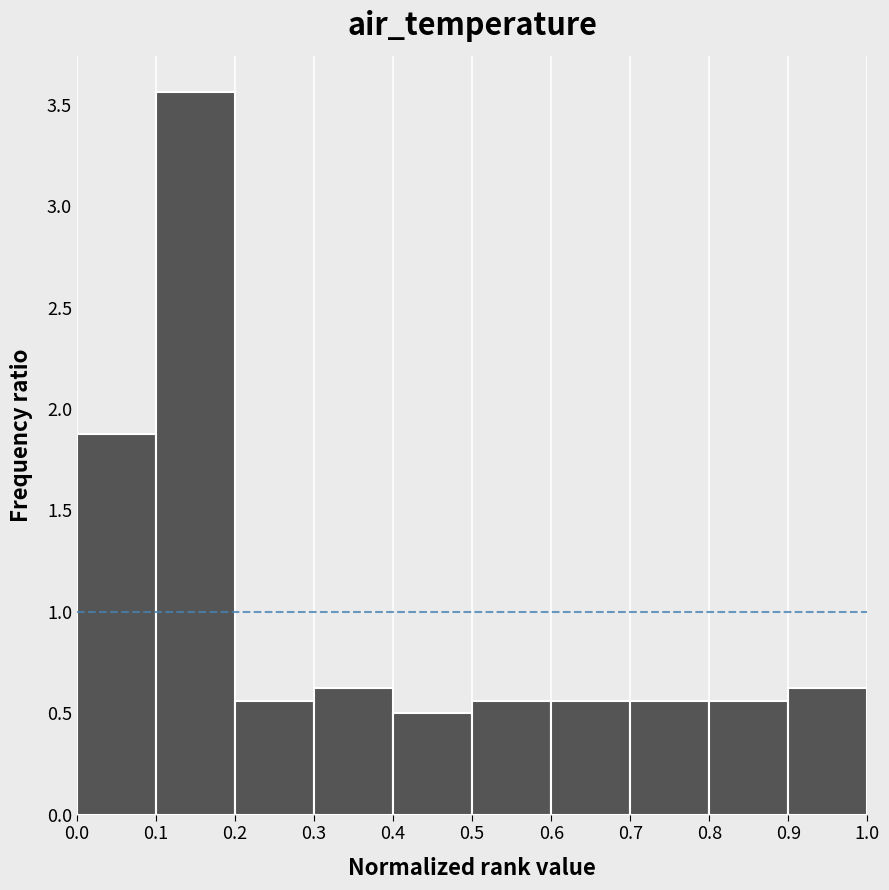

Reading left to right, transcribe this chart: for each bar, give the range it covers on the x-axis and its height. The values are not printed on the chart, so give them approximately, as read against the axis.

0.0 to 0.1: 1.90
0.1 to 0.2: 3.55
0.2 to 0.3: 0.55
0.3 to 0.4: 0.65
0.4 to 0.5: 0.50
0.5 to 0.6: 0.55
0.6 to 0.7: 0.55
0.7 to 0.8: 0.55
0.8 to 0.9: 0.55
0.9 to 1.0: 0.65